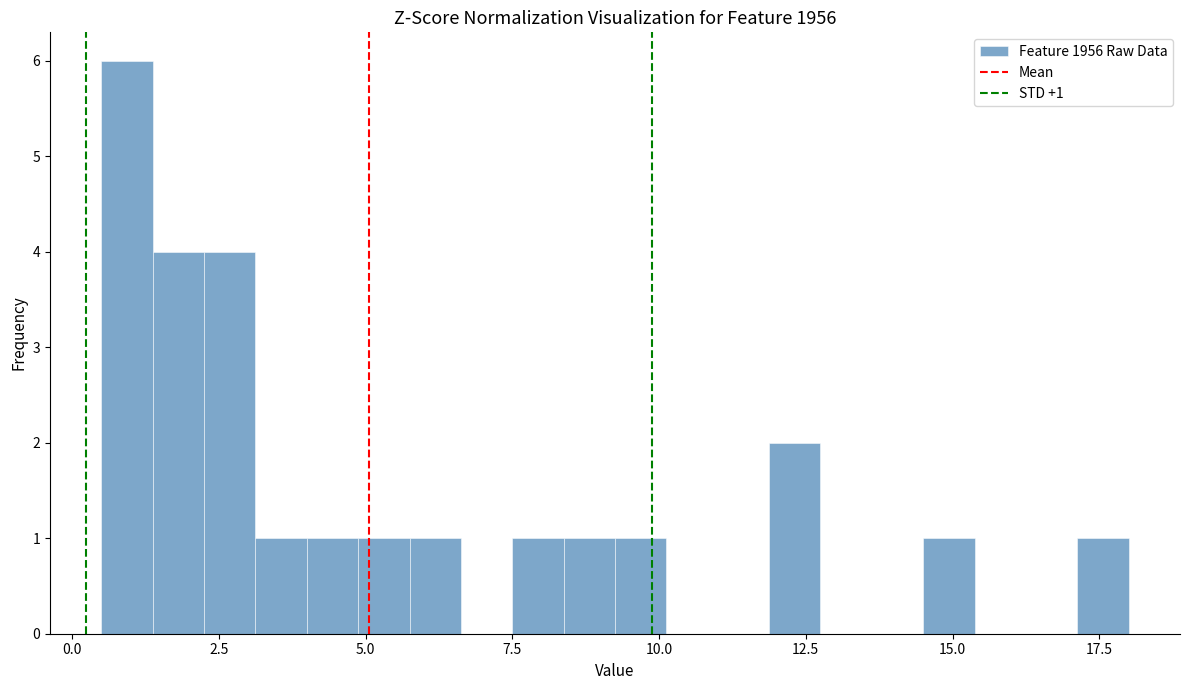

Around what value on the x-axis is the tallest bar? Give the approximate position of its centre, as read against the axis.

1.0